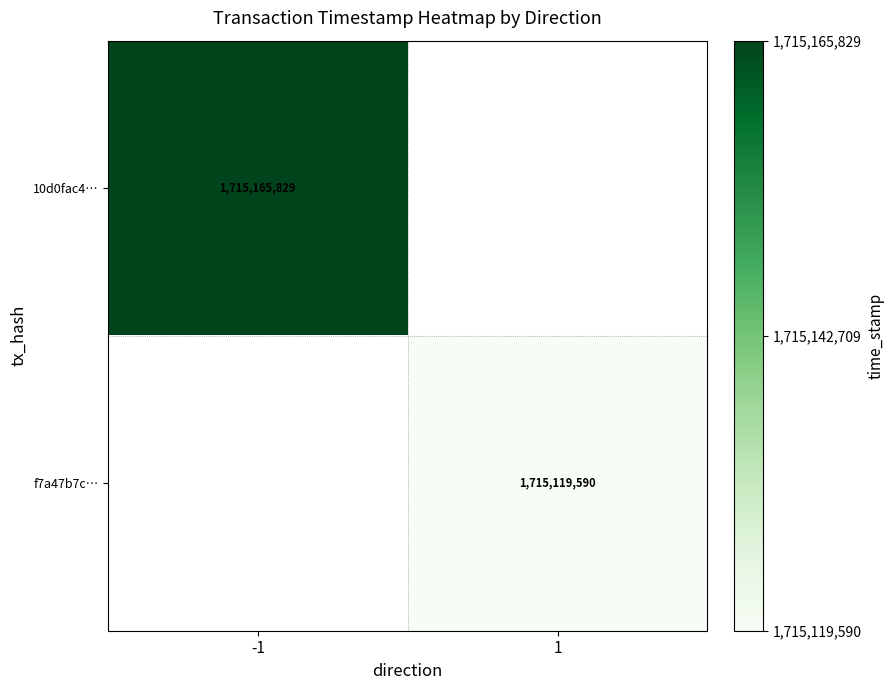

How many data points does each series have?

2